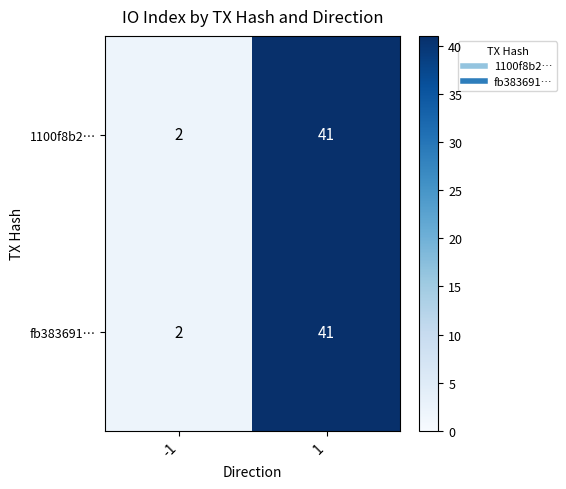

Reading left to right, list all the values displayed in this chart.

1100f8b2…: -1=2	1=41
fb383691…: -1=2	1=41